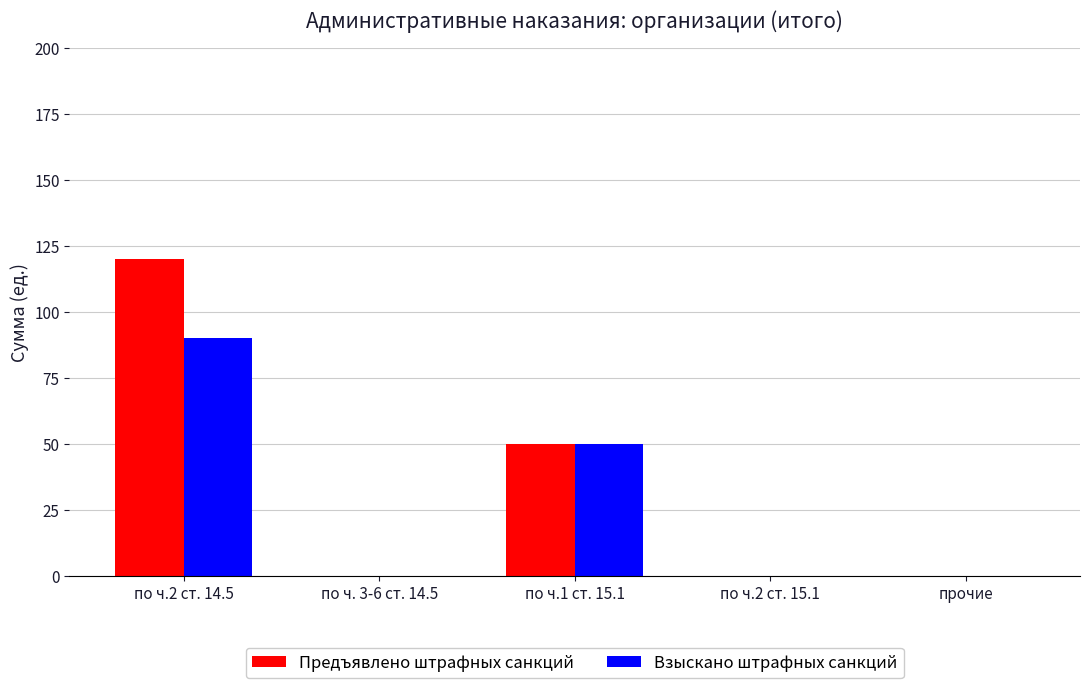

What is the sum of all Предъявлено штрафных санкций values?

170